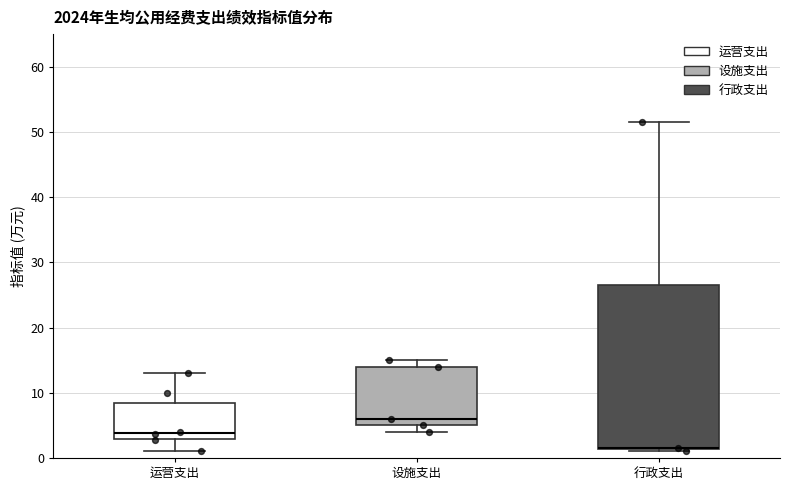

Reading left to right, read every box against the y-axis: the position of its median line, the range the box covers, and the ends of its whiskers. The values are not printed on the chart, so give them approximately, as read against the axis.

运营支出: median 4, box 3 to 9, whiskers 1 to 13
设施支出: median 6, box 5 to 14, whiskers 4 to 15
行政支出: median 2 (drawn on the box's lower edge), box 1 to 27, whiskers 1 to 52